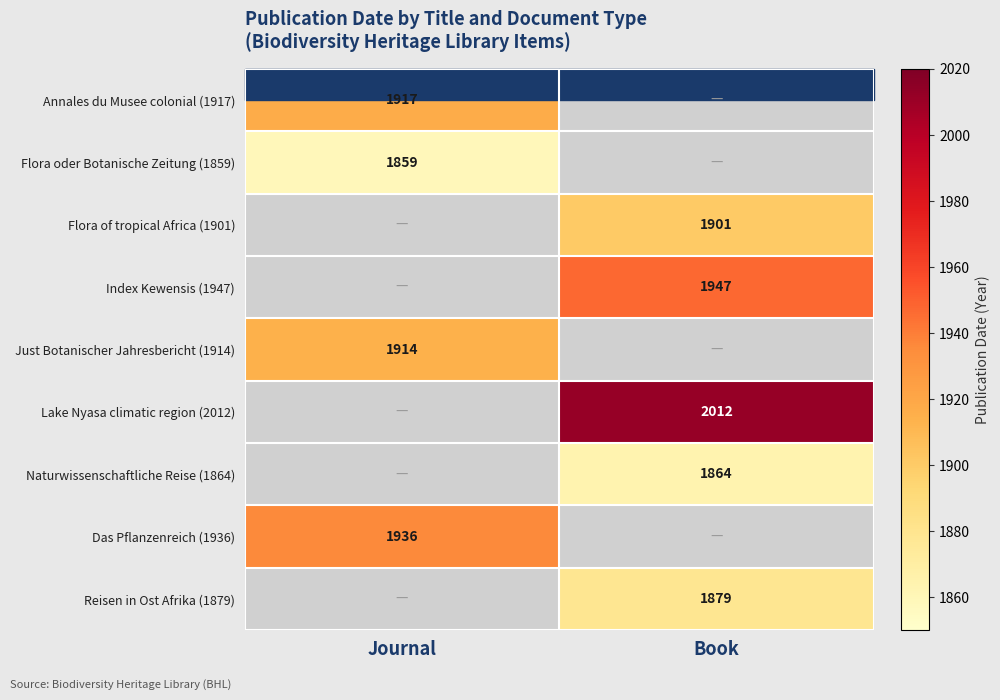

At how many categories does at least one series exceed 540?

2